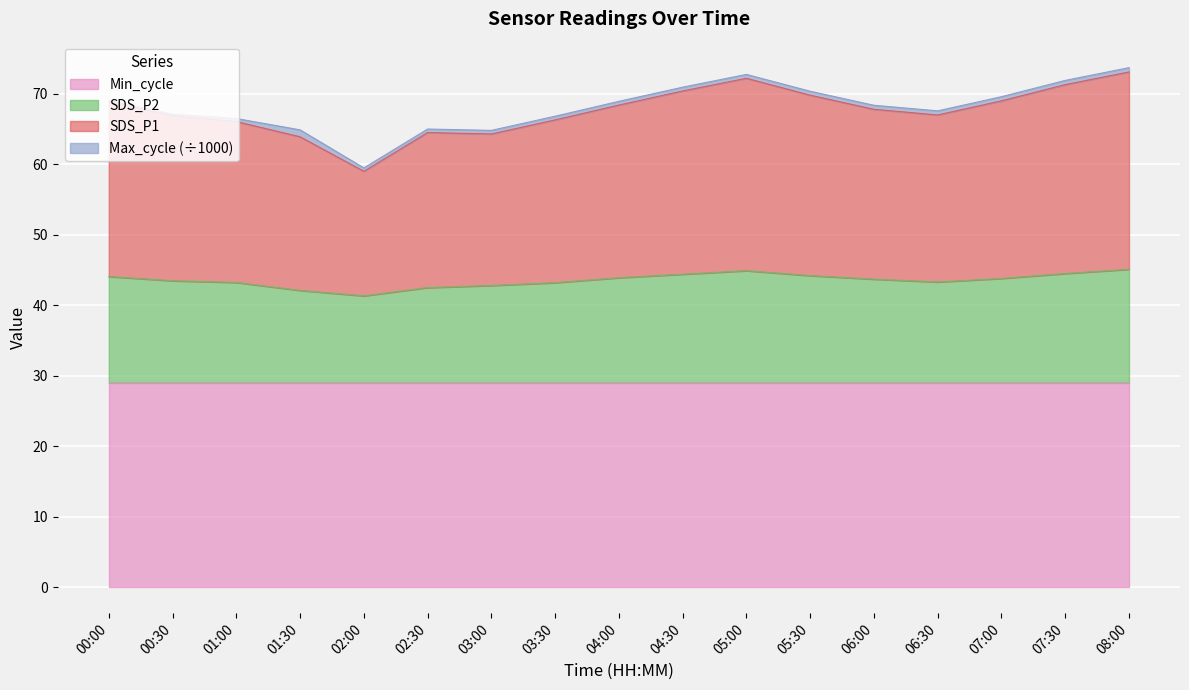

What is the value of the SDS_P2 point at the 11th from the left?

44.9